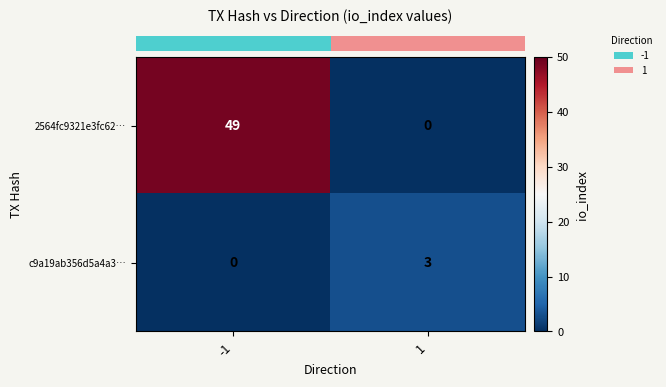

What is the sum of the 2564fc9321e3fc62… values at -1 and 1?

49